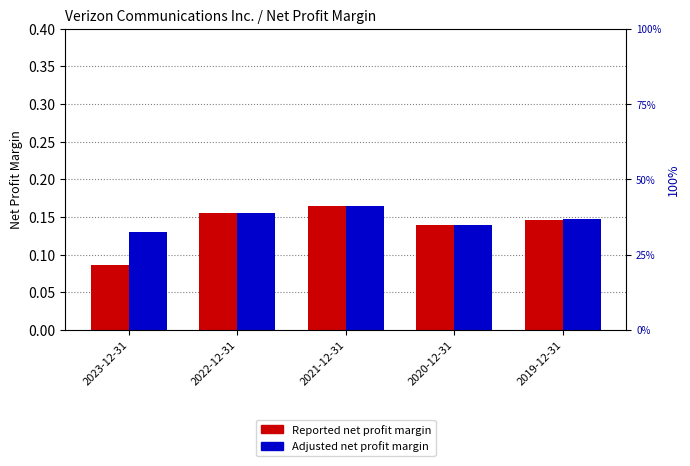

True or false: Adjusted has a value of 0.2 at 2022-12-31.

True